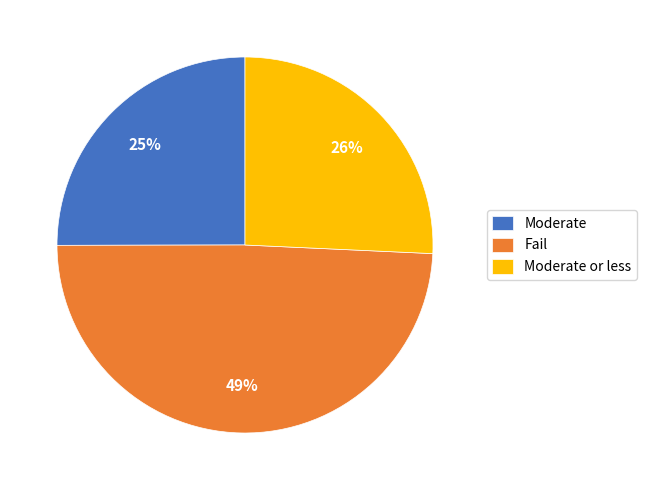

Rank the categories by value from lowest to highest.

Moderate, Moderate or less, Fail